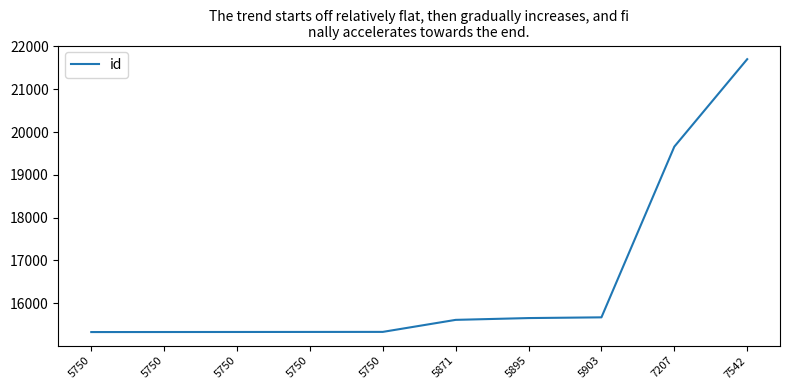

Does the chart display data point markers on the line(s)?

No